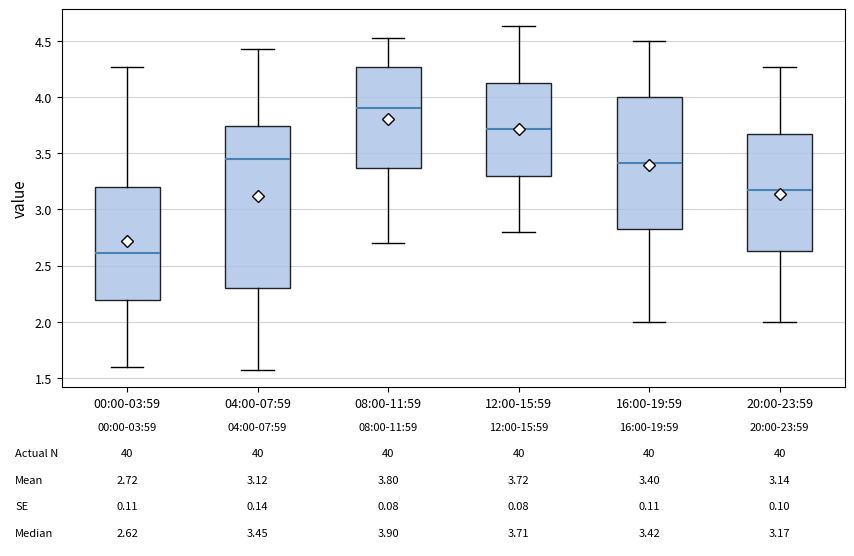

Which box has the lowest median line?

00:00-03:59